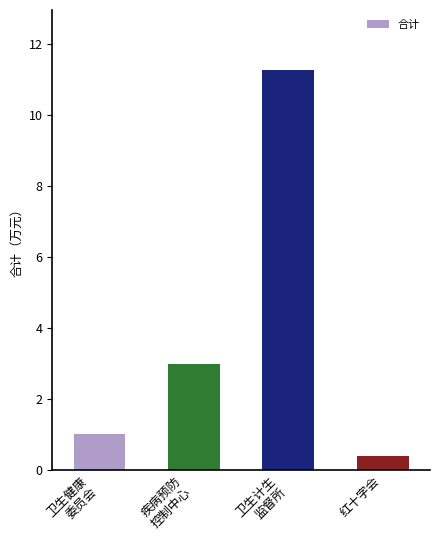

Are the bars horizontal?

No